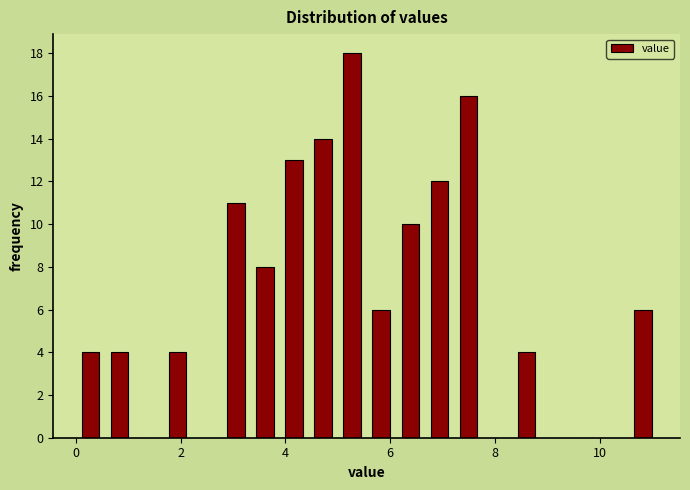

Read against the x-axis, roughly where is the centre of the tallest bar?

5.2